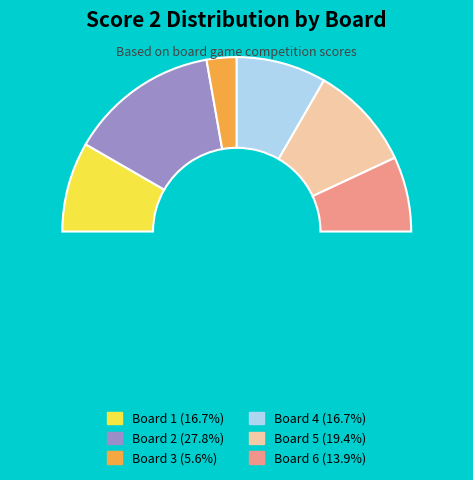

What is the ratio of the value at 2 to the value at 3?

5.0